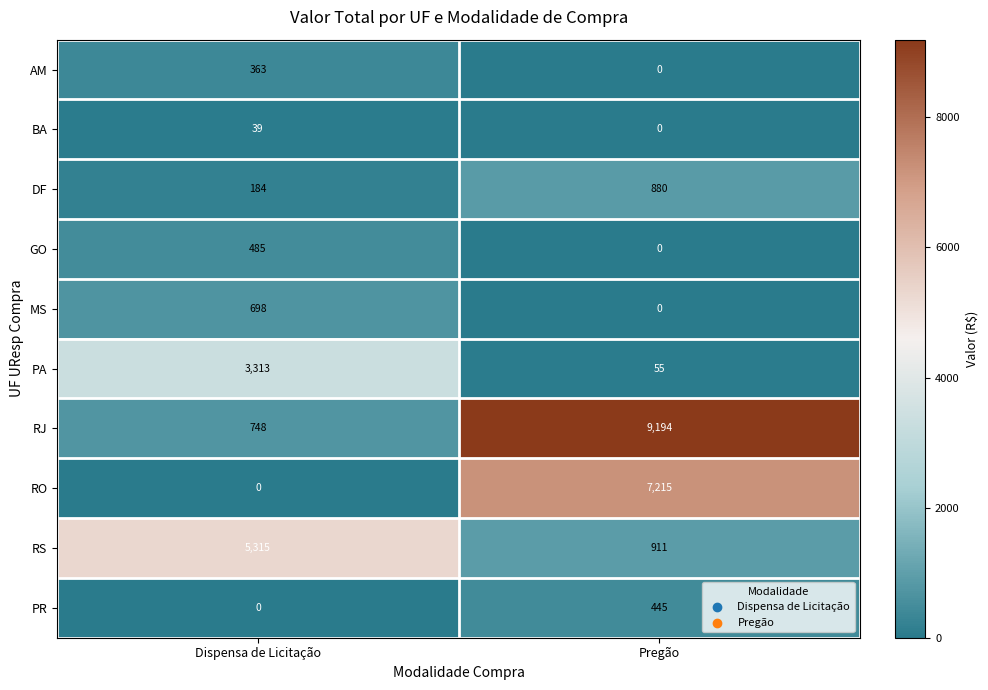

At which category is the sum across all series the highest?

Pregão